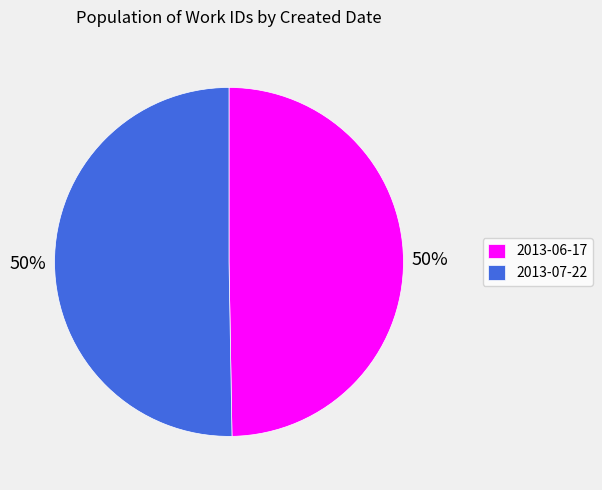

True or false: 2013-07-22 accounts for 42% of the total.

False